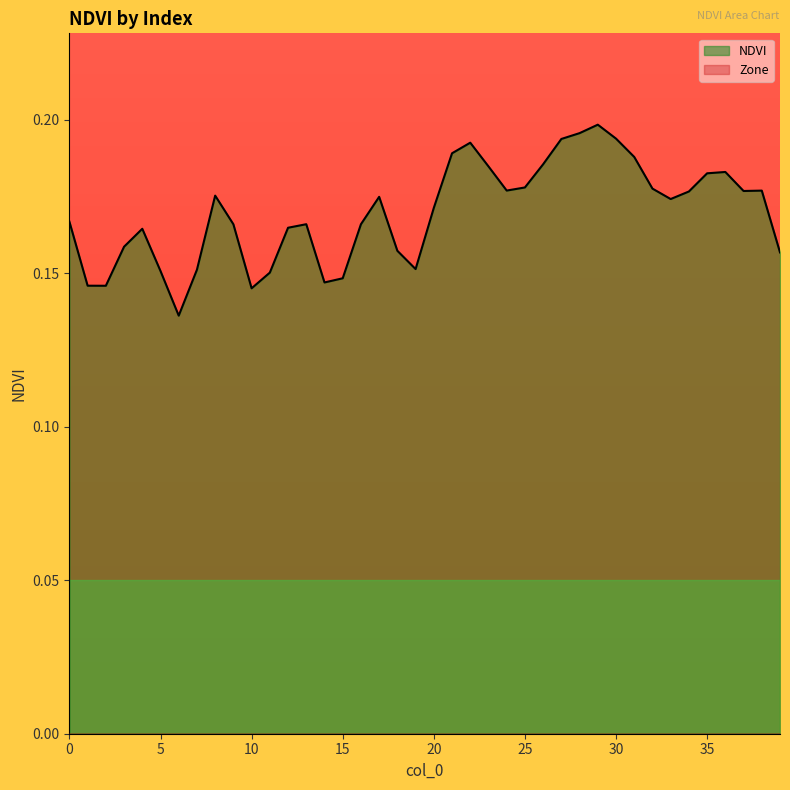

Between 21 and 23, which is larger?

21